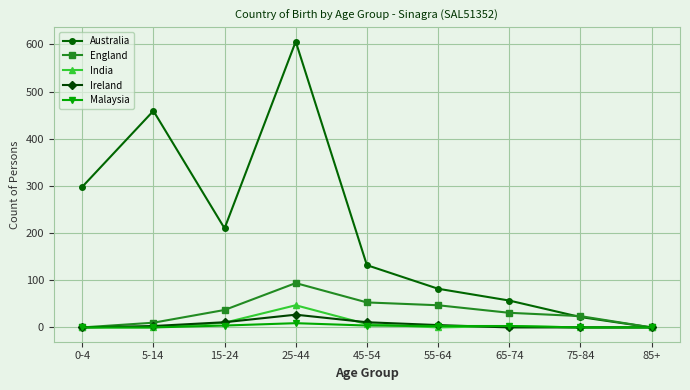

Rank the categories by Australia value from highest to lowest.

25-44, 5-14, 0-4, 15-24, 45-54, 55-64, 65-74, 75-84, 85+